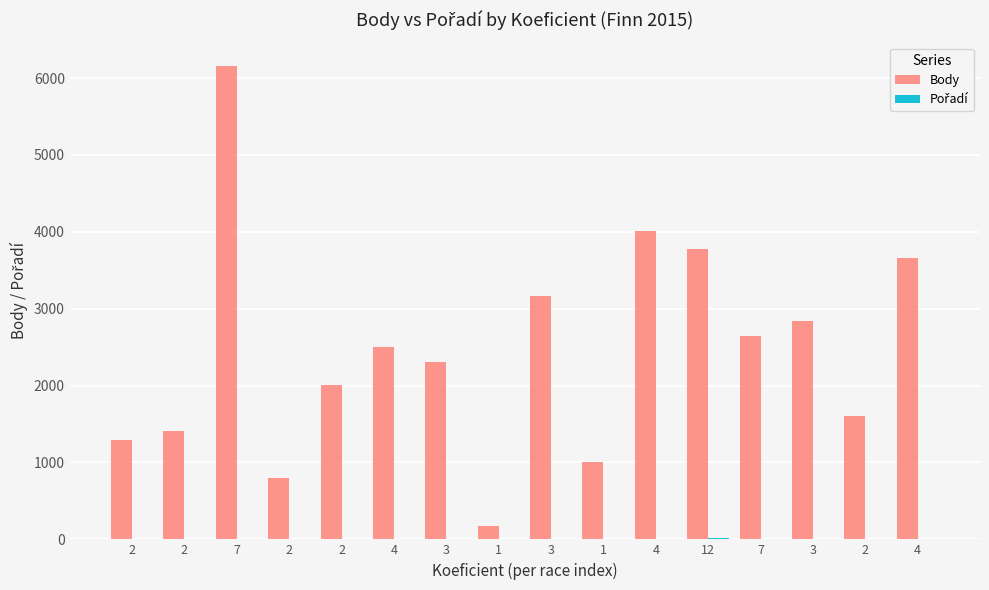

The Body series shows 5396 at 4. True or false?

False